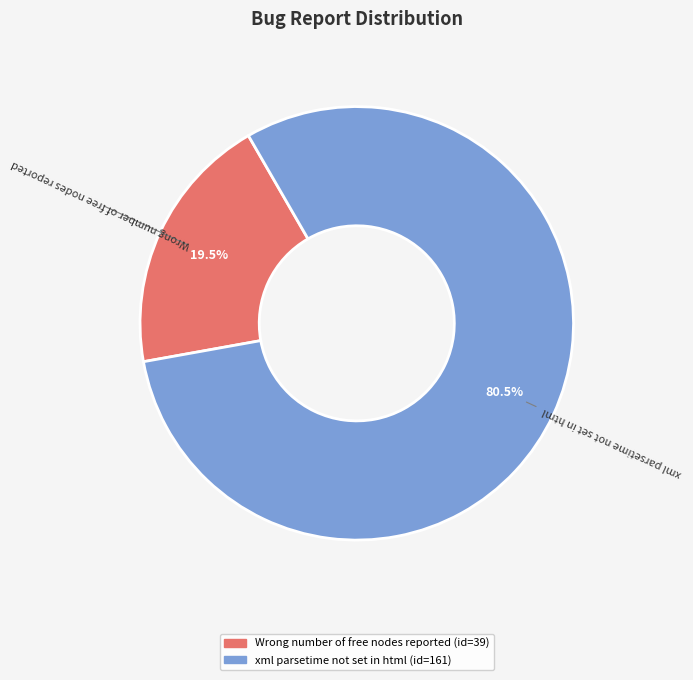

How many segments does this pie chart have?

2